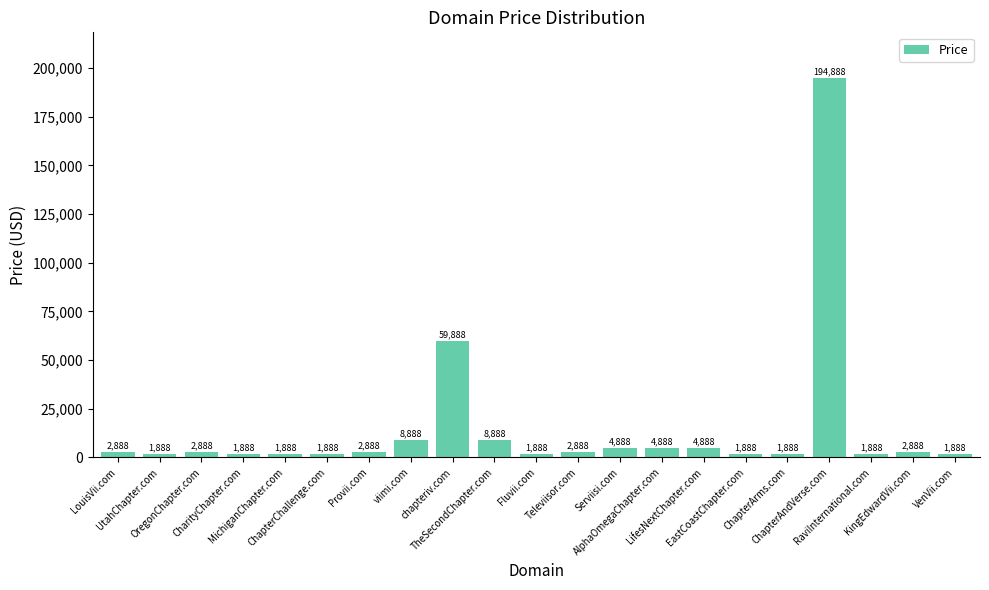

What position from the left is chapteriv.com?

9